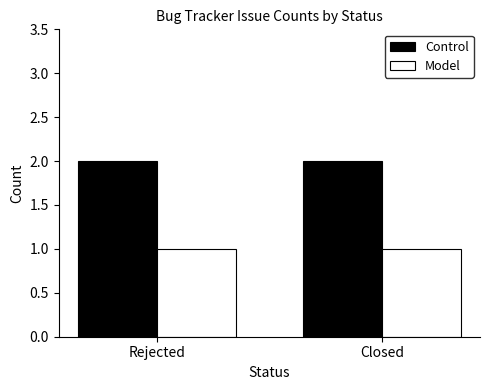

Reading left to right, extract all data points from this chart.

Control: 2	2
Model: 1	1